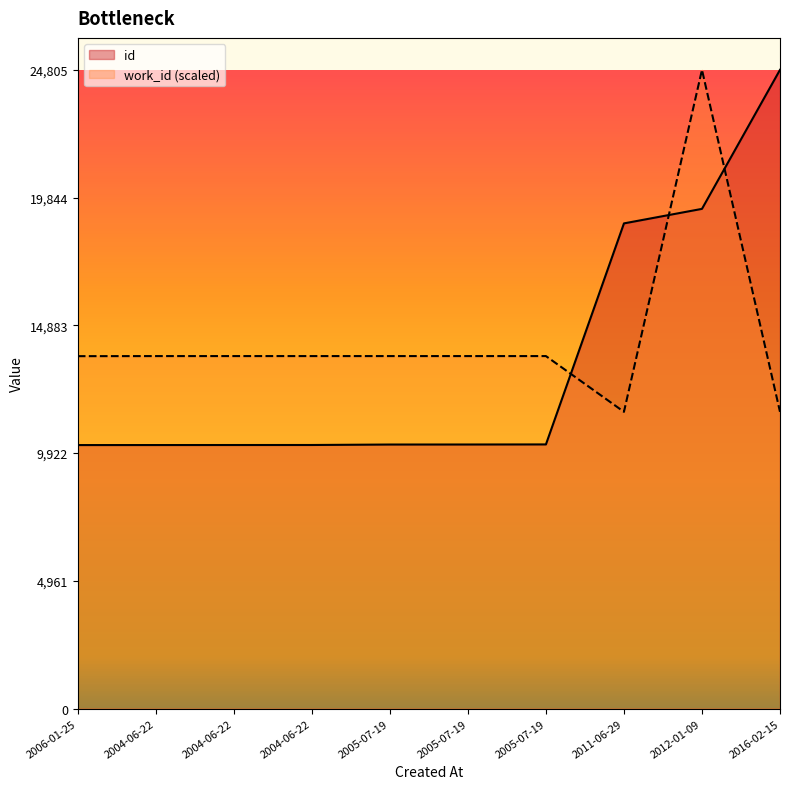

True or false: id and work_id cross at least once.

True